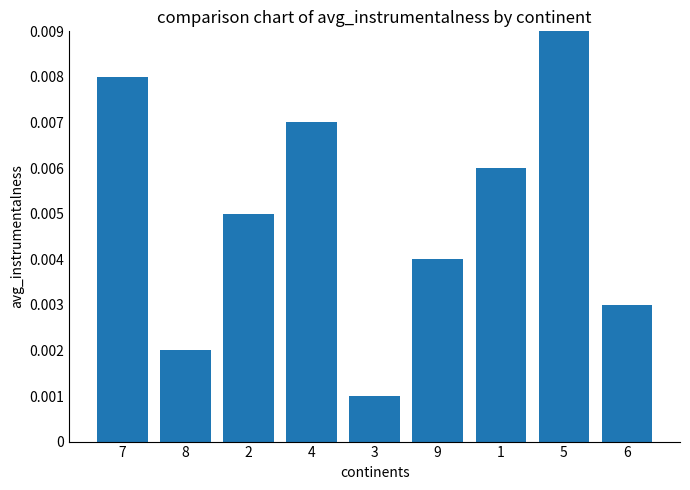

List the labels in order of value, smallest first.

3, 8, 6, 9, 2, 1, 4, 7, 5